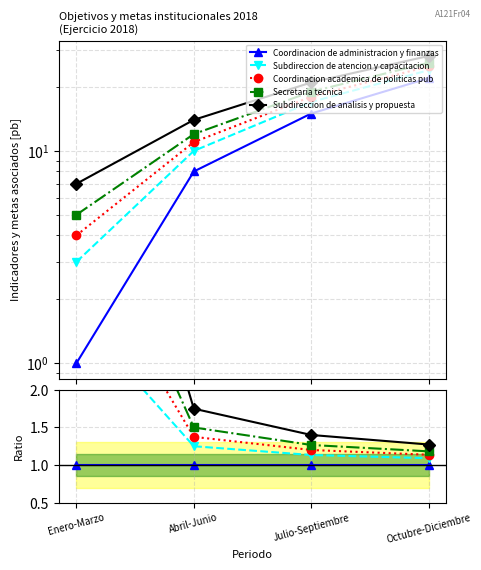

True or false: Secretaria tecnica and Coordinacion academica de politicas pub intersect in this chart.

False